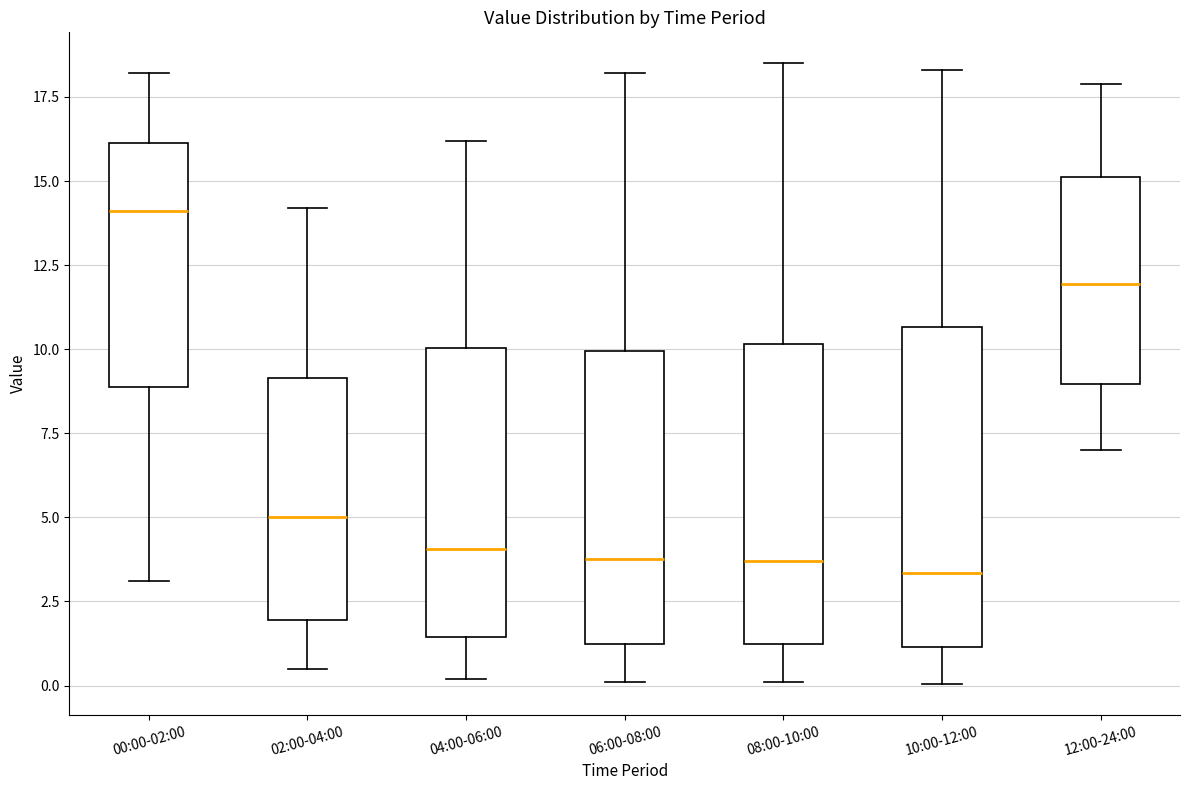

Reading left to right, read every box against the y-axis: the position of its median line, the range the box covers, and the ends of its whiskers. The values are not printed on the chart, so give them approximately, as read against the axis.

00:00-02:00: median 14.0, box 9.0 to 16.0, whiskers 3.0 to 18.0
02:00-04:00: median 5.0, box 2.0 to 9.0, whiskers 0.5 to 14.0
04:00-06:00: median 4.0, box 1.5 to 10.0, whiskers 0.0 to 16.0
06:00-08:00: median 4.0, box 1.5 to 10.0, whiskers 0.0 to 18.0
08:00-10:00: median 3.5, box 1.5 to 10.0, whiskers 0.0 to 18.5
10:00-12:00: median 3.5, box 1.0 to 10.5, whiskers 0.0 to 18.5
12:00-24:00: median 12.0, box 9.0 to 15.0, whiskers 7.0 to 18.0